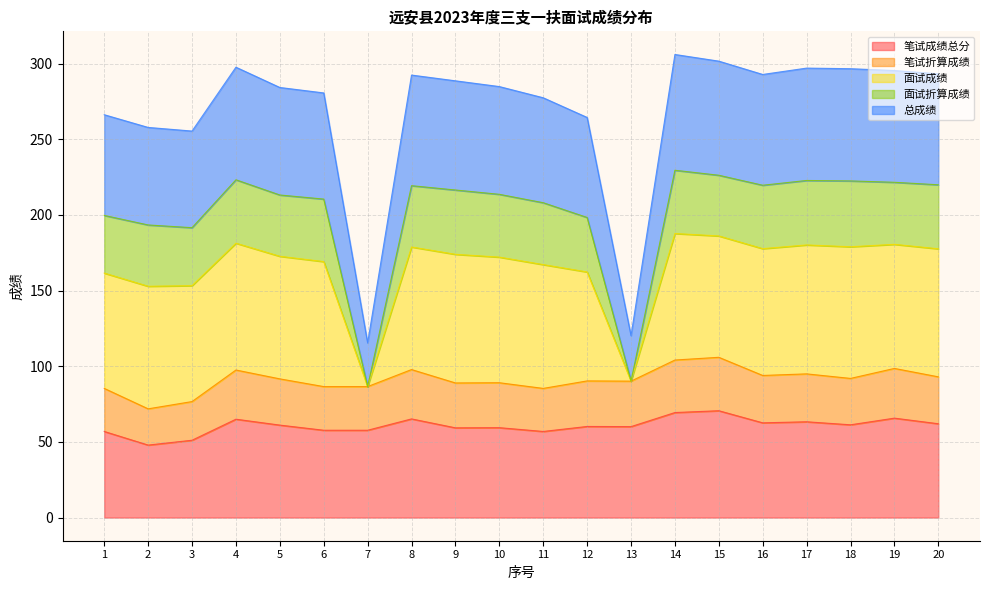

Which category has the highest value in the 笔试折算成绩 series?

15